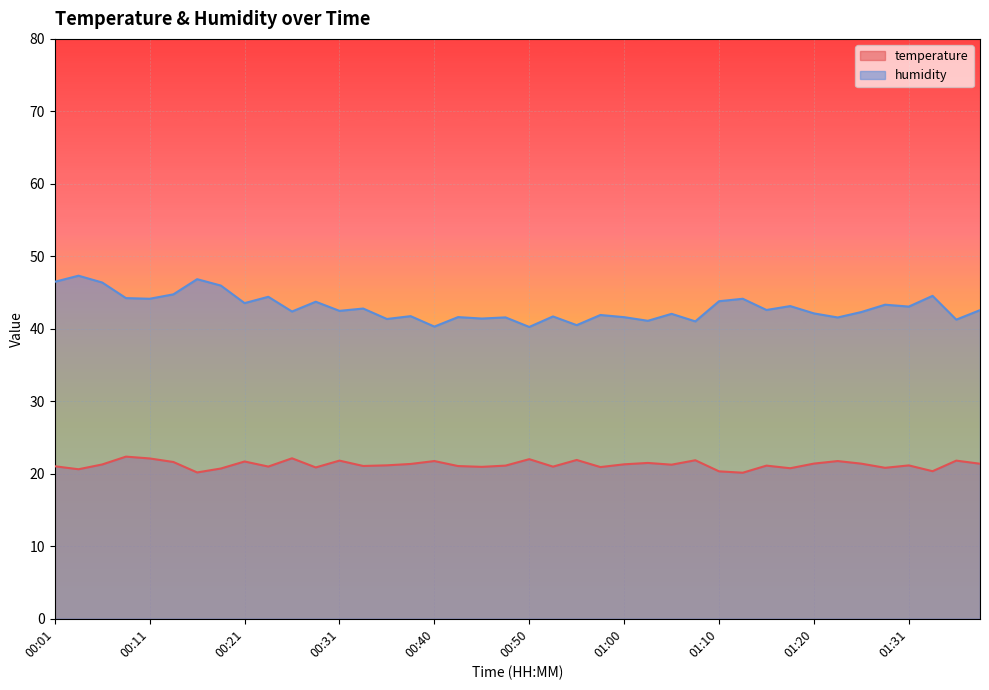

At which category does temperature reach its first local valley?

00:04